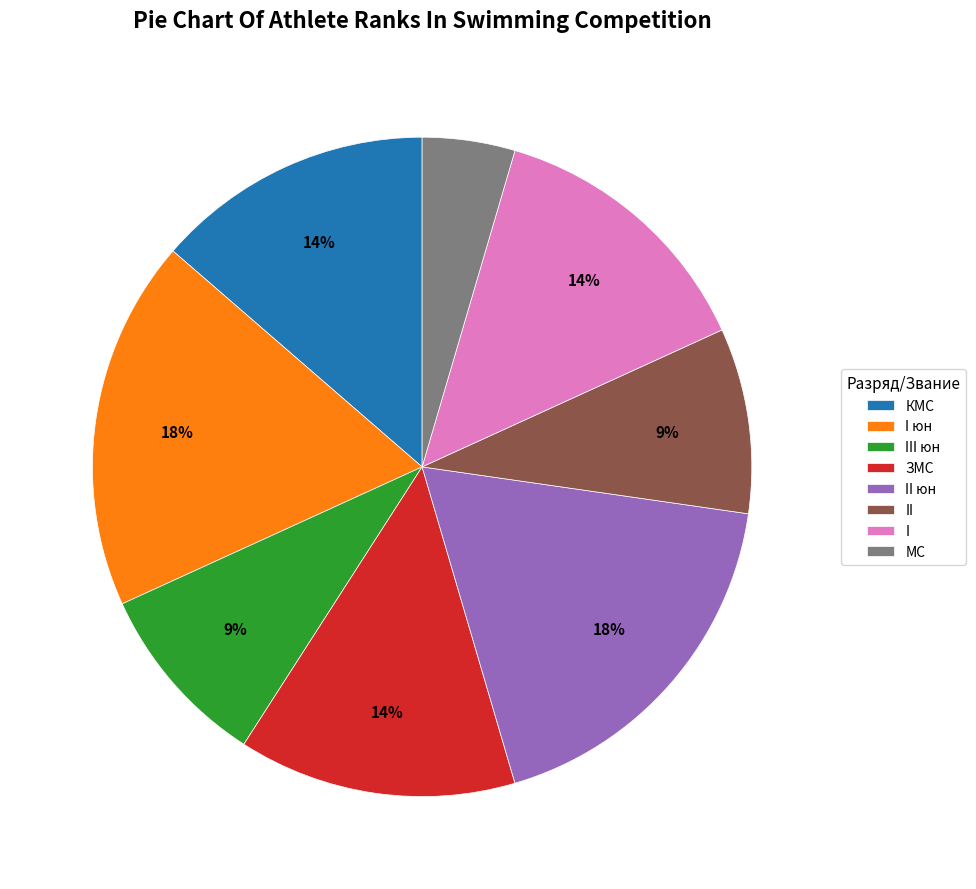

To the nearest percent, what is the difference between the МС and ЗМС slice percentages?

9%